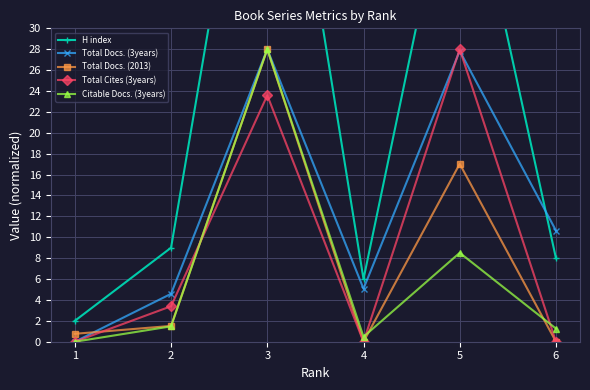

Which series has the widest spread of values?

H index